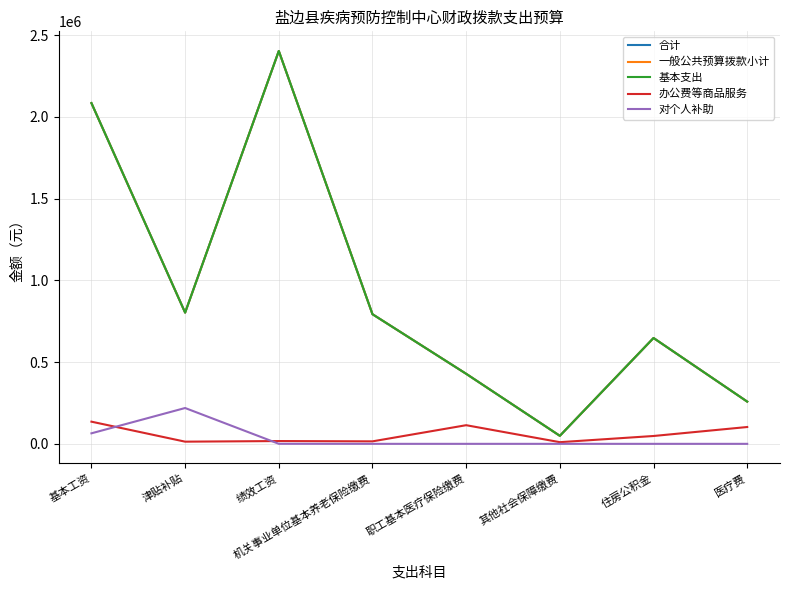

True or false: 一般公共预算拨款小计 and 办公费等商品服务 intersect in this chart.

False